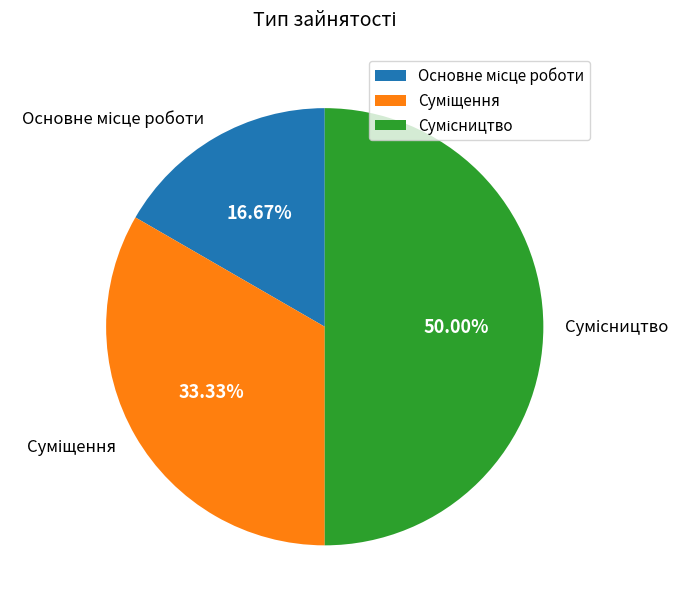

To the nearest percent, what is the combined percentage of Основне місце роботи and Суміщення?

50%